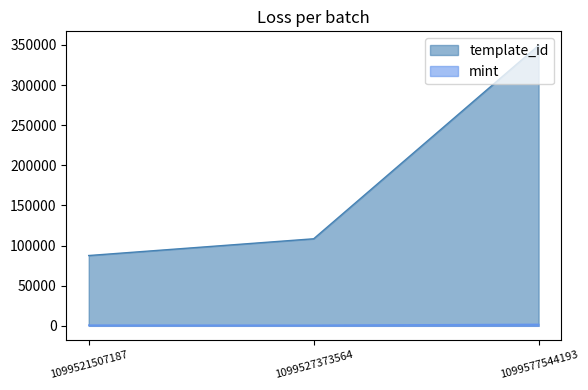

List the series in order of their peak value, highest first.

template_id, mint